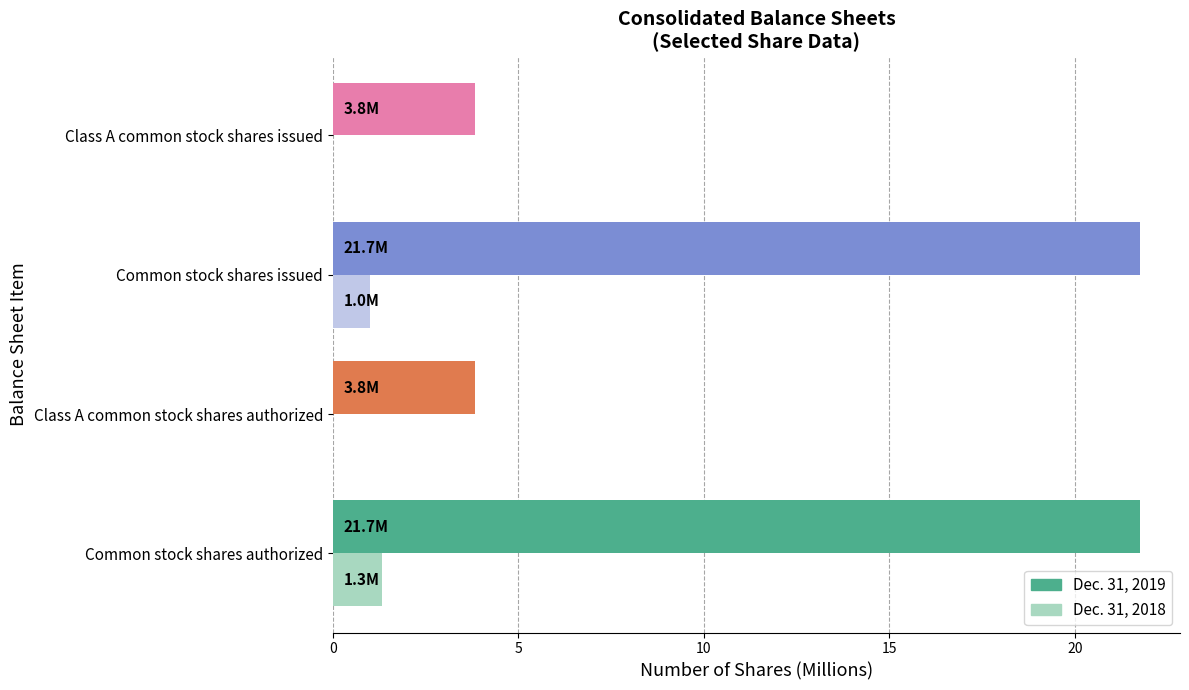

What is the maximum value for Dec. 31, 2018?

1.3